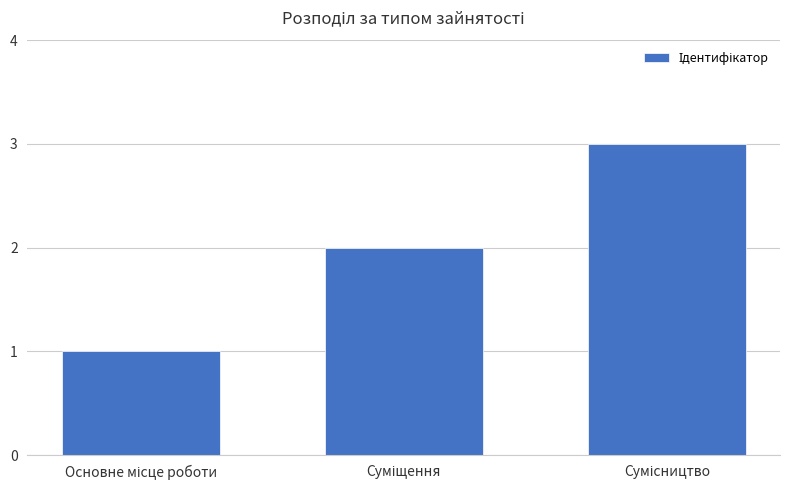

What is the sum of all values?

6